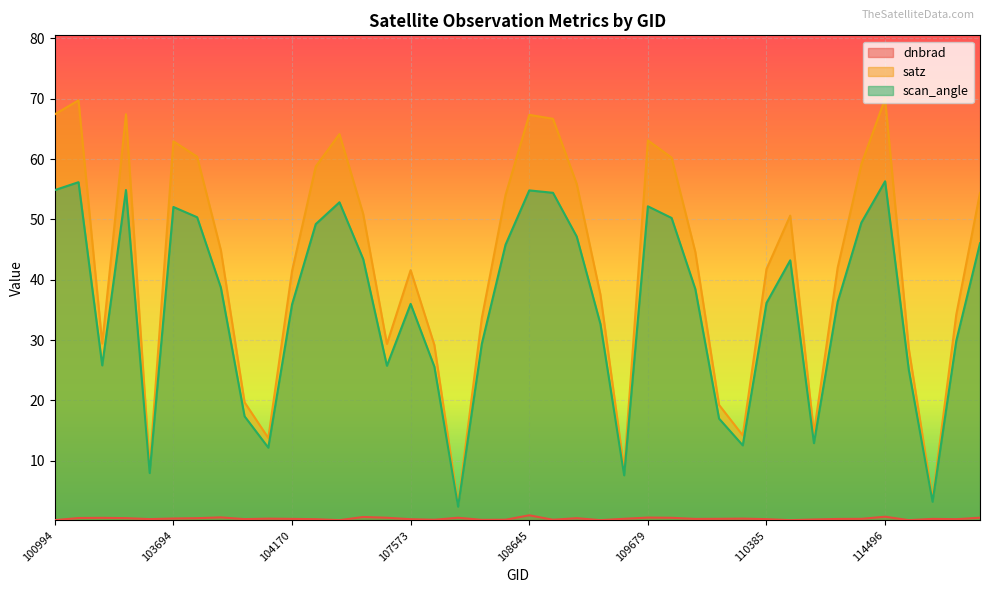

What are all the series names shown in the legend?

dnbrad, satz, scan_angle